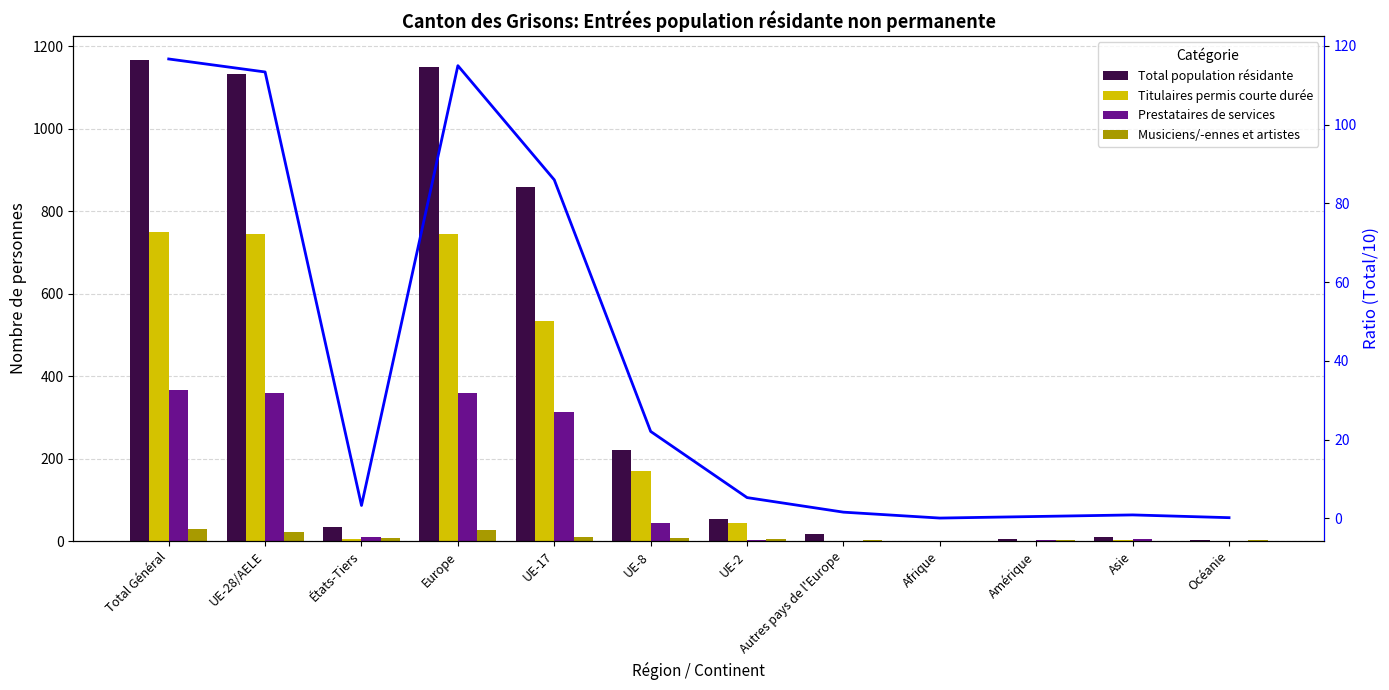

What is the difference between the second highest and minimum values in the Prestataires de services series?

358.0